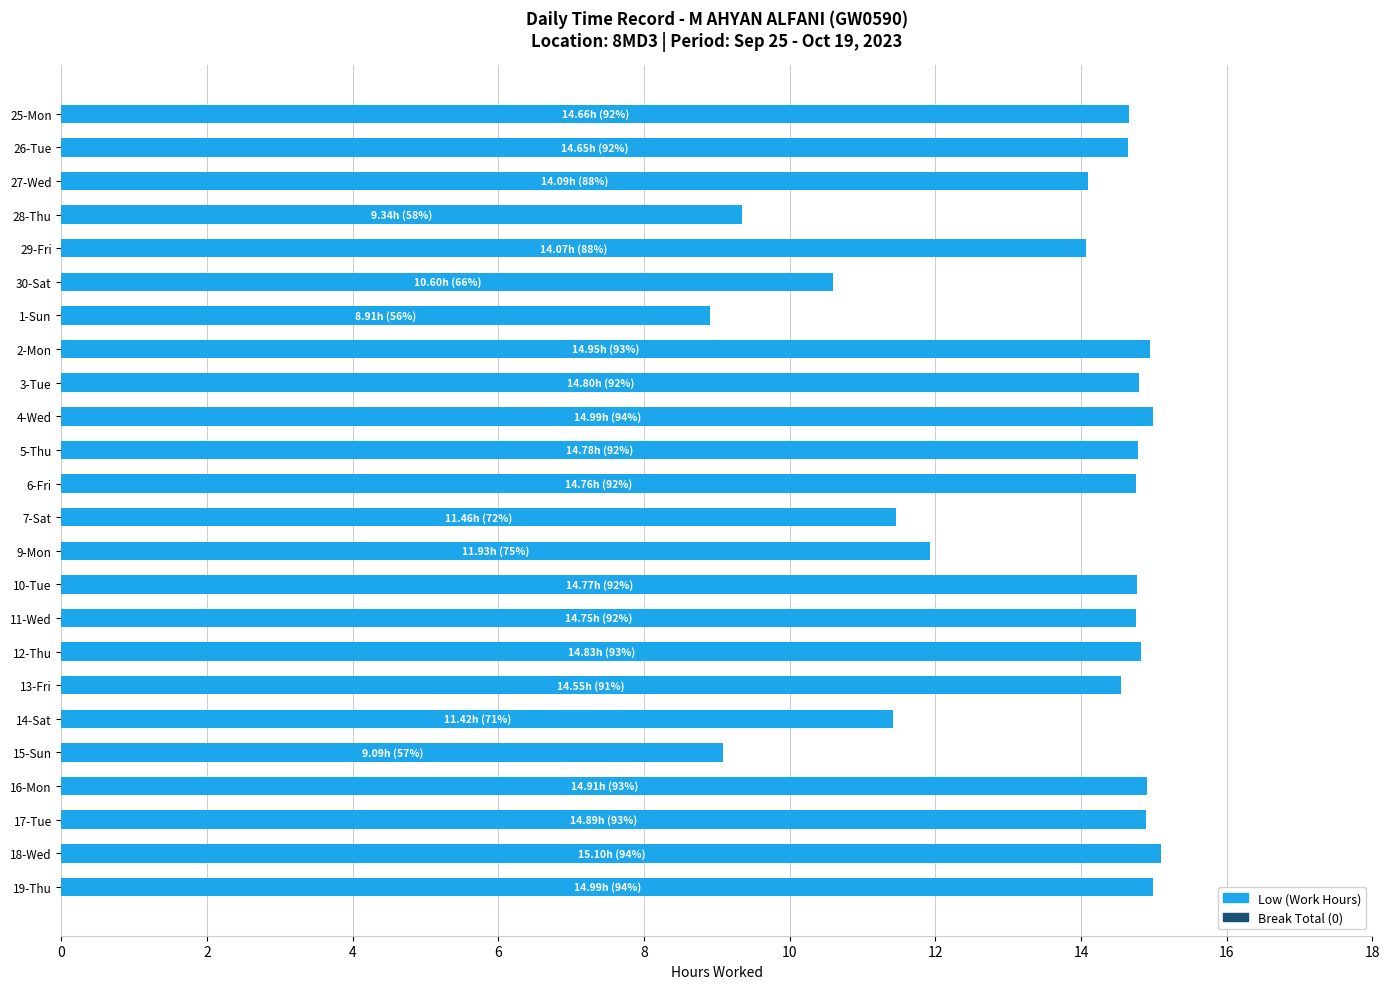

What is the greatest value displayed?

15.1